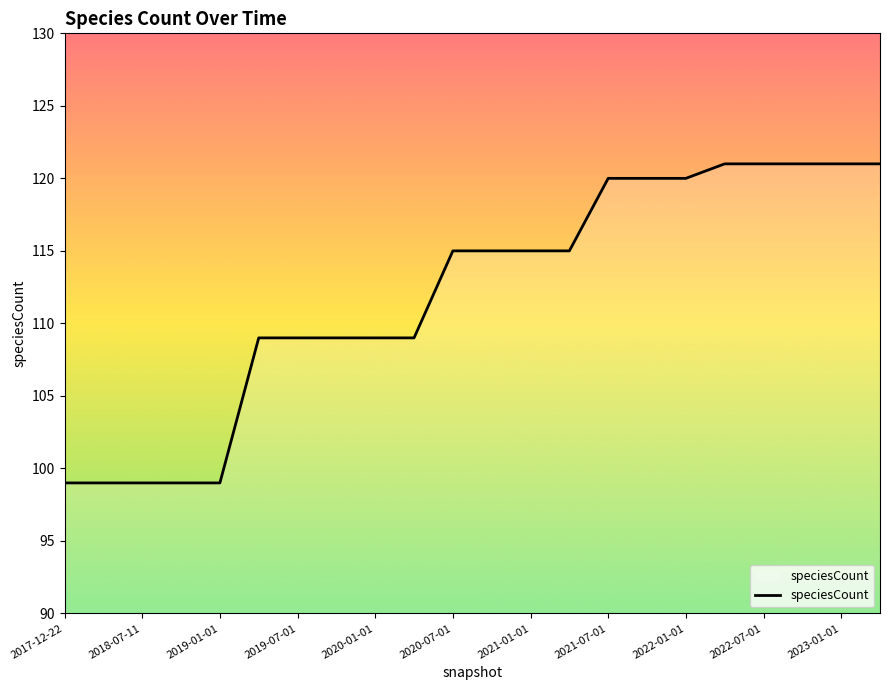

What is the maximum value shown in the chart?

121